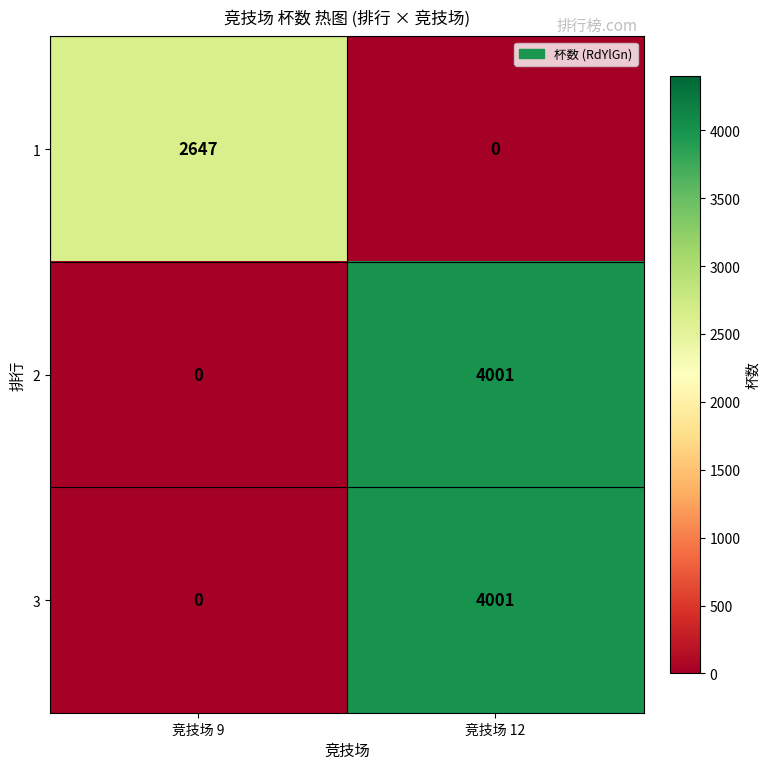

How many distinct data groups are displayed?

3